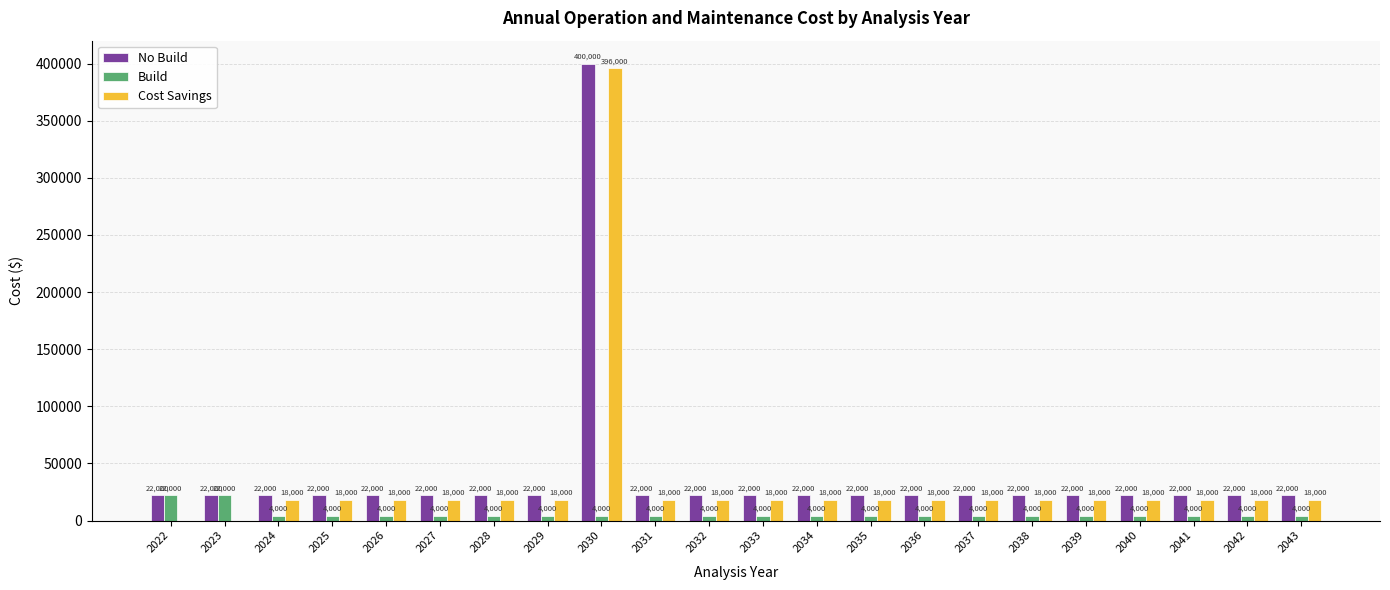

Which series has the largest total across all categories?

No Build